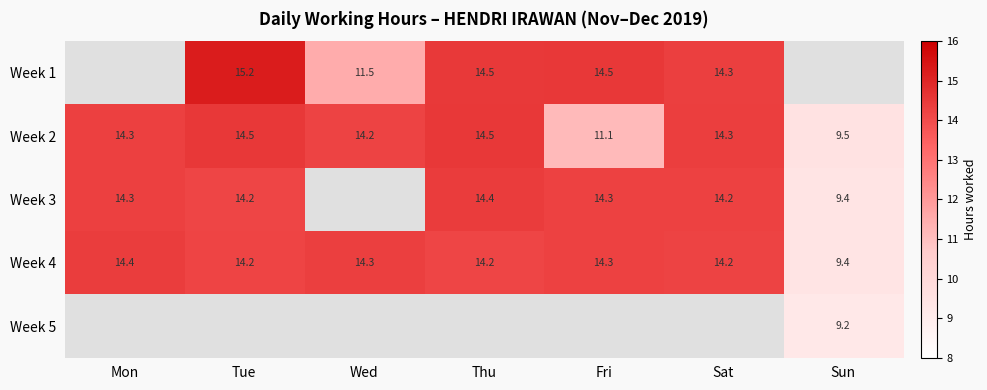

Is the value of Week 3 at Sun greater than the value of Week 2 at Fri?

No